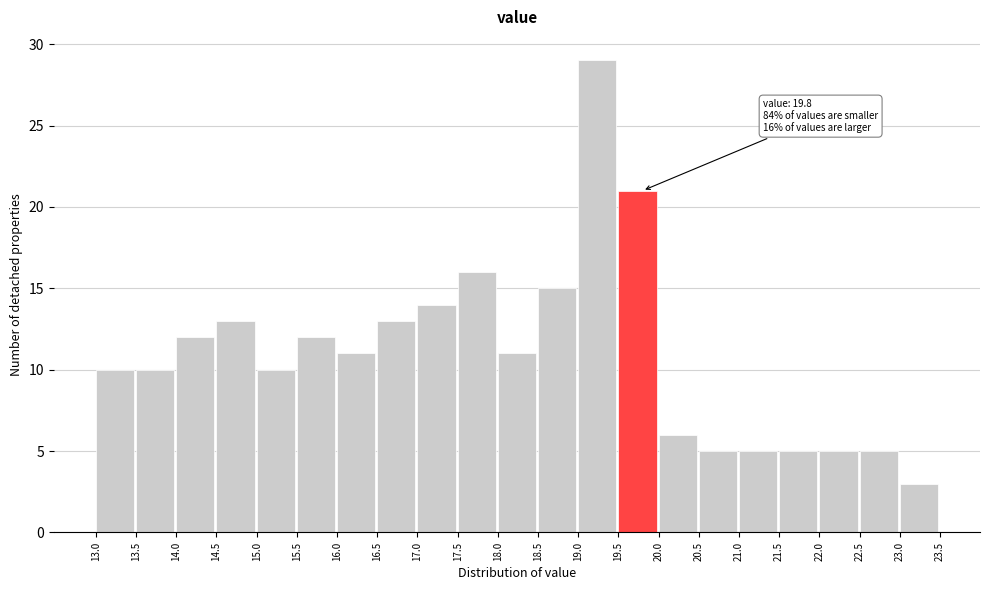

Over which range of the x-axis is the bar tallest?

19.0 to 19.5